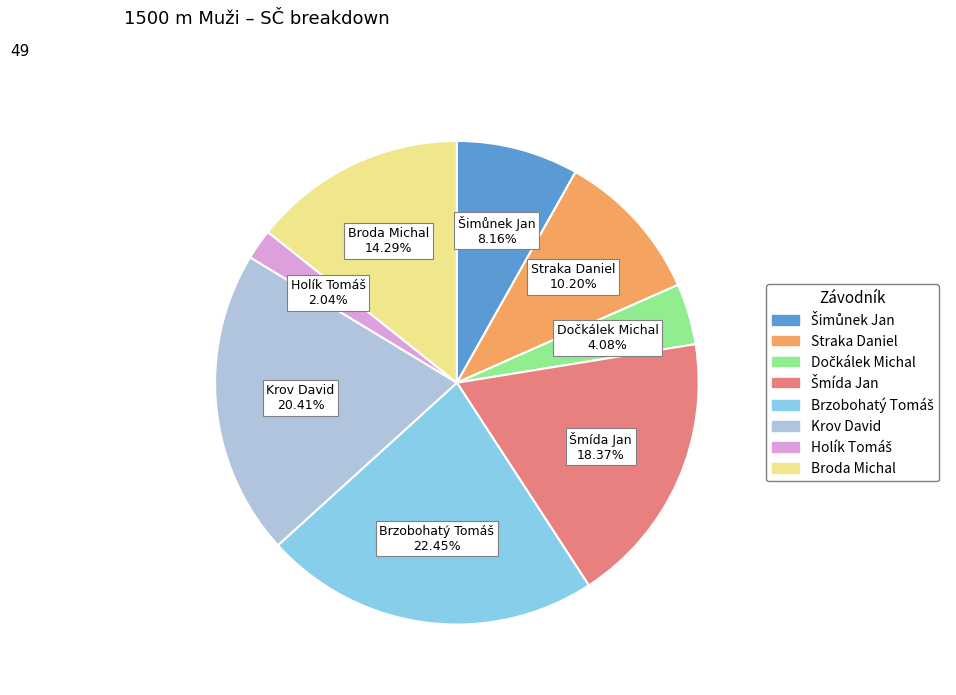

Does any single category account for the majority?

No